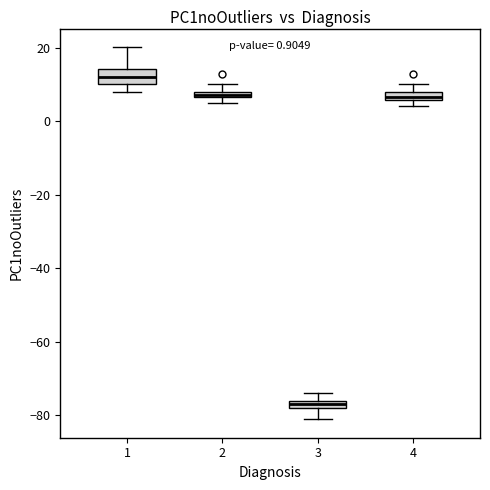

Which box is the tallest, from its lower edge to its upper edge?

1